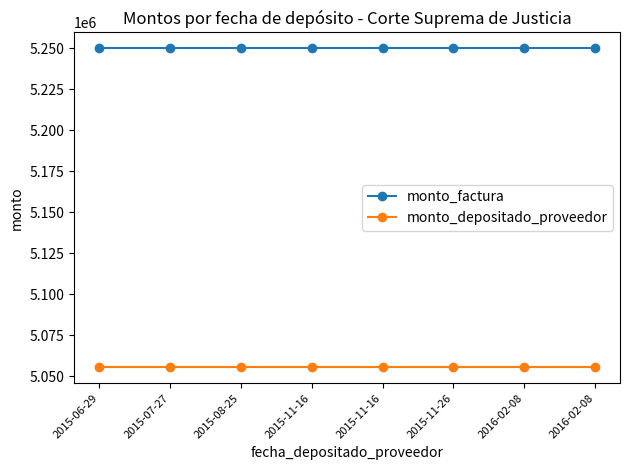

Which has a higher value, 2015-11-16 or 2016-02-08?

2015-11-16